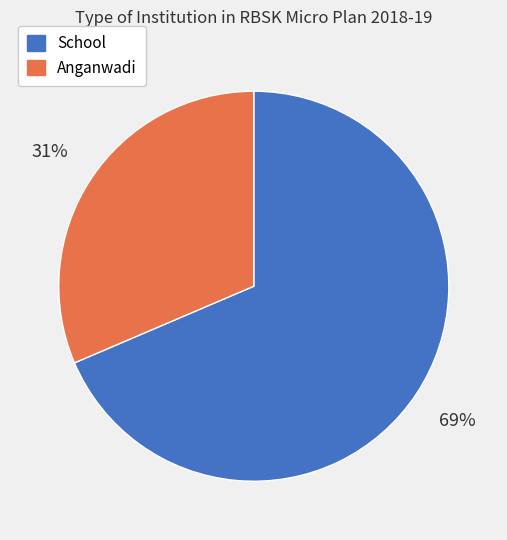

What is the largest slice in the pie chart?

School